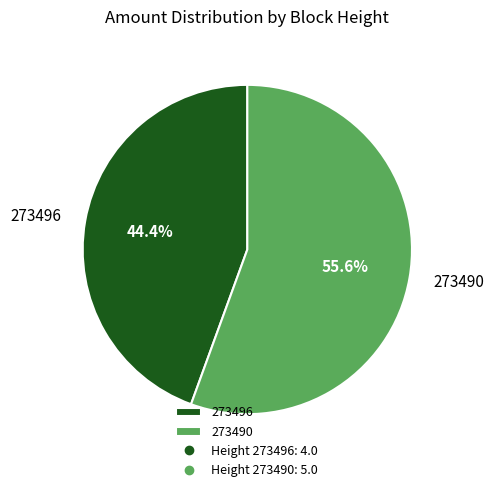

Which has a higher value, 273496 or 273490?

273490